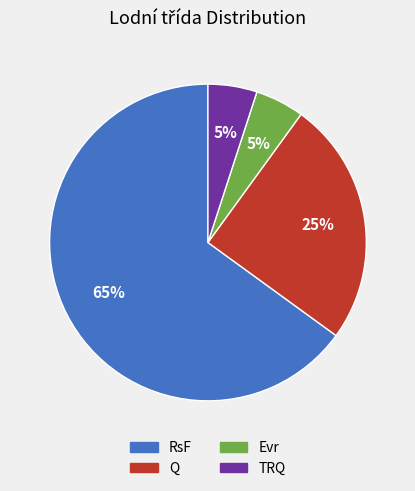

Is there any slice that represents more than half of the pie?

Yes